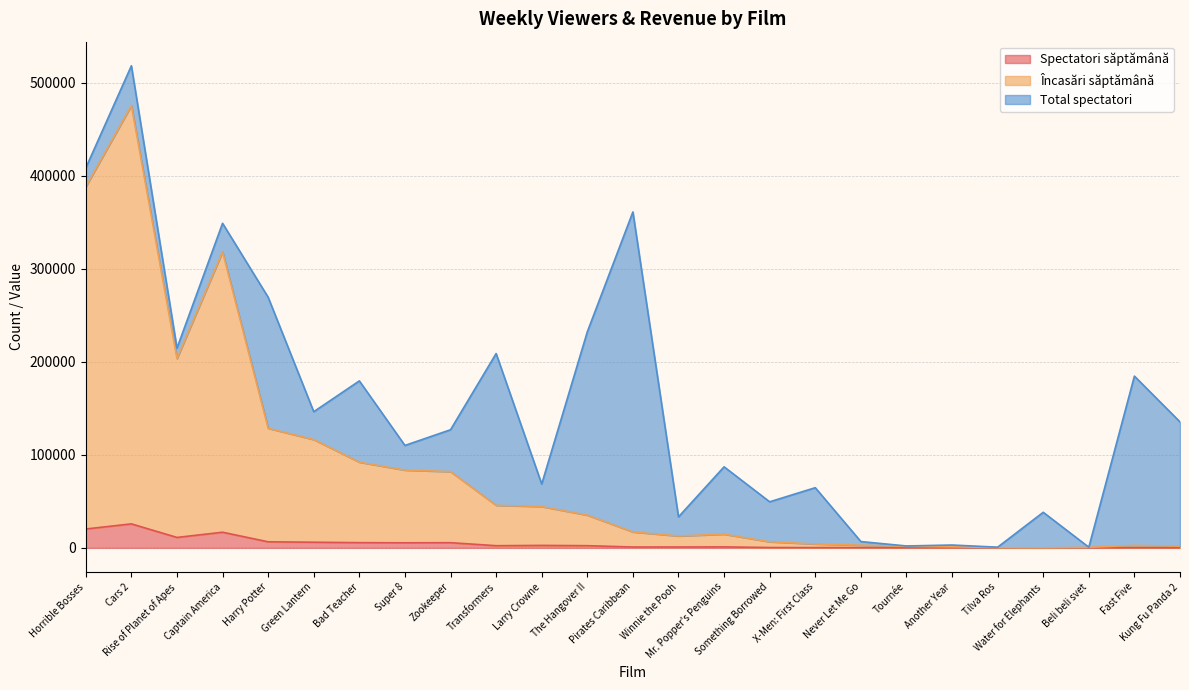

True or false: Spectatori săptămână and Încasări săptămână intersect in this chart.

False